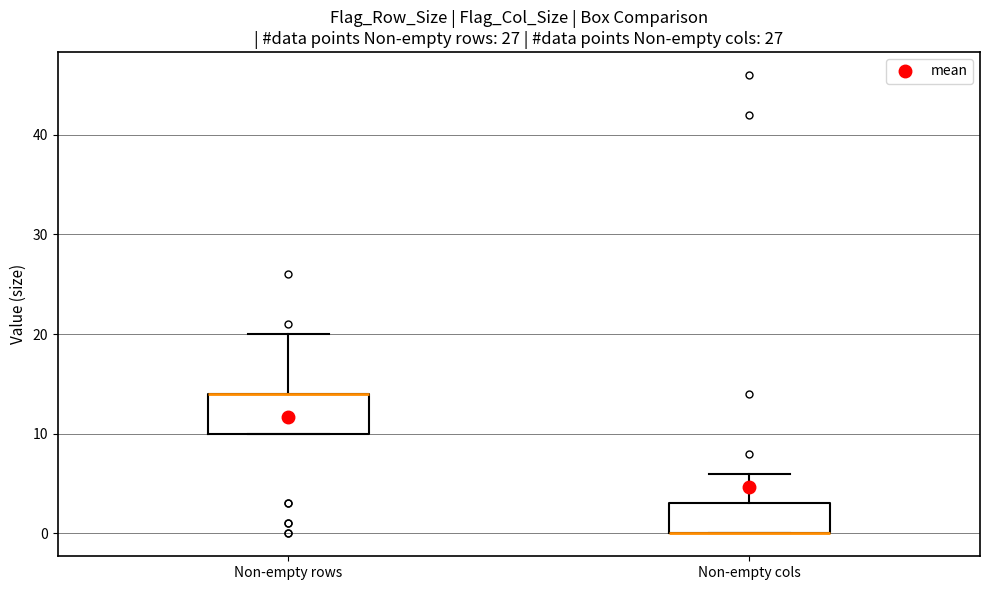

Reading left to right, transcribe this box plot: for each box, give where its median line is, the range the box spans, and where its two whiskers end, as read against the y-axis. The values are not printed on the chart, so give them approximately, as read against the axis.

Non-empty rows: median 14 (drawn on the box's upper edge), box 10 to 14, whiskers 10 to 20
Non-empty cols: median 0 (drawn on the box's lower edge), box 0 to 3, whiskers 0 to 6